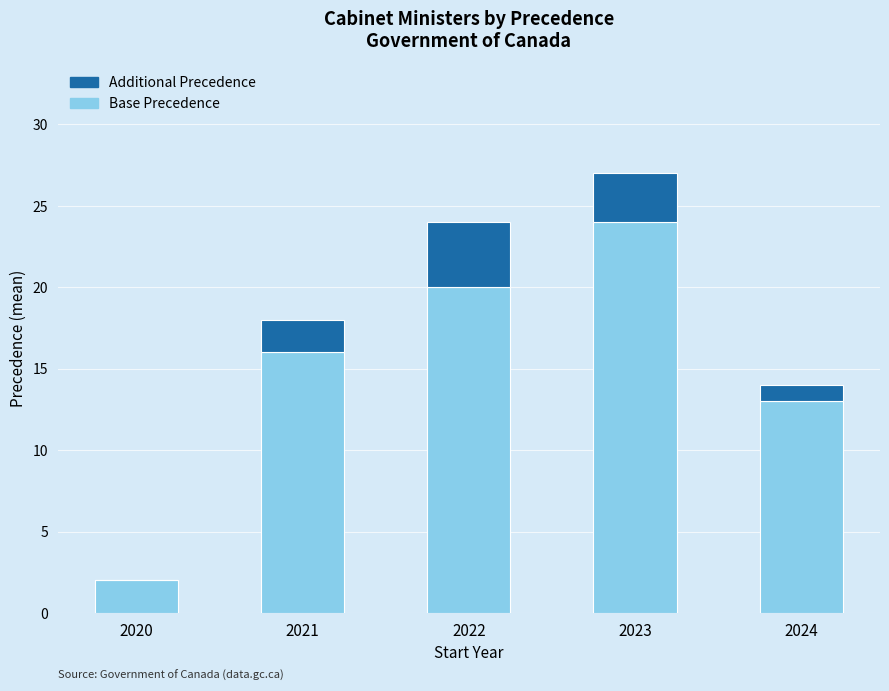

Reading right to left, list the values for the Base Precedence series.

2024=13	2023=24	2022=20	2021=16	2020=2